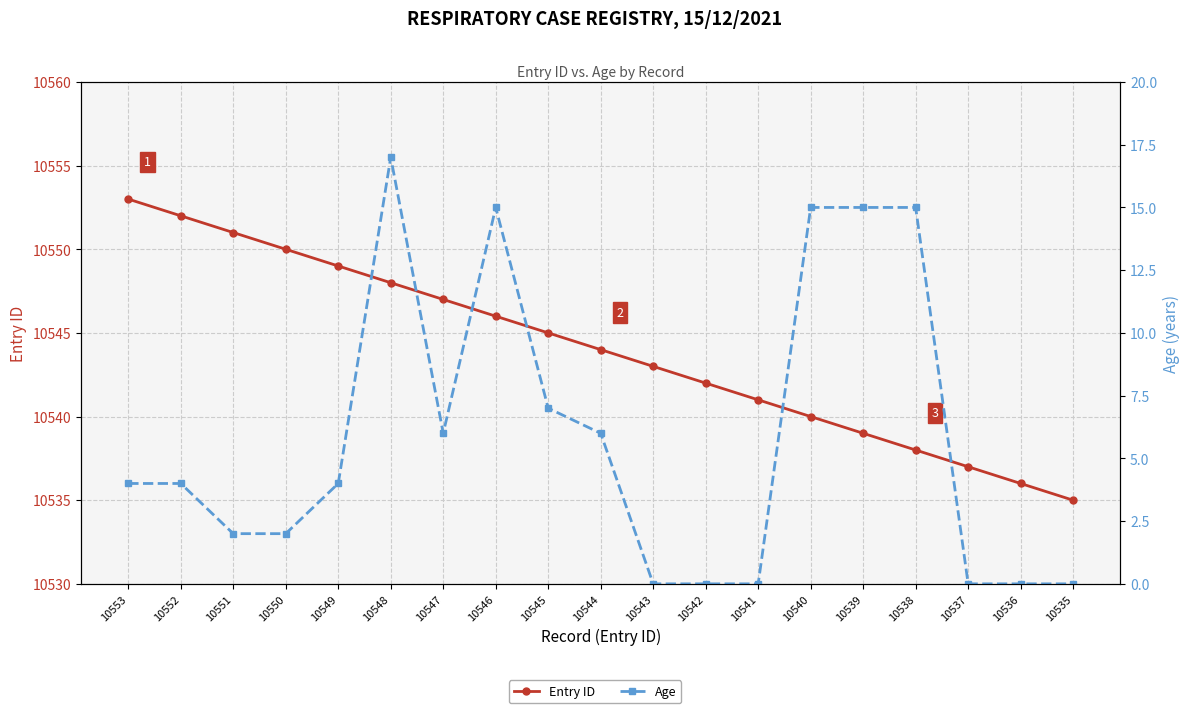

What is the greatest value displayed?

10553